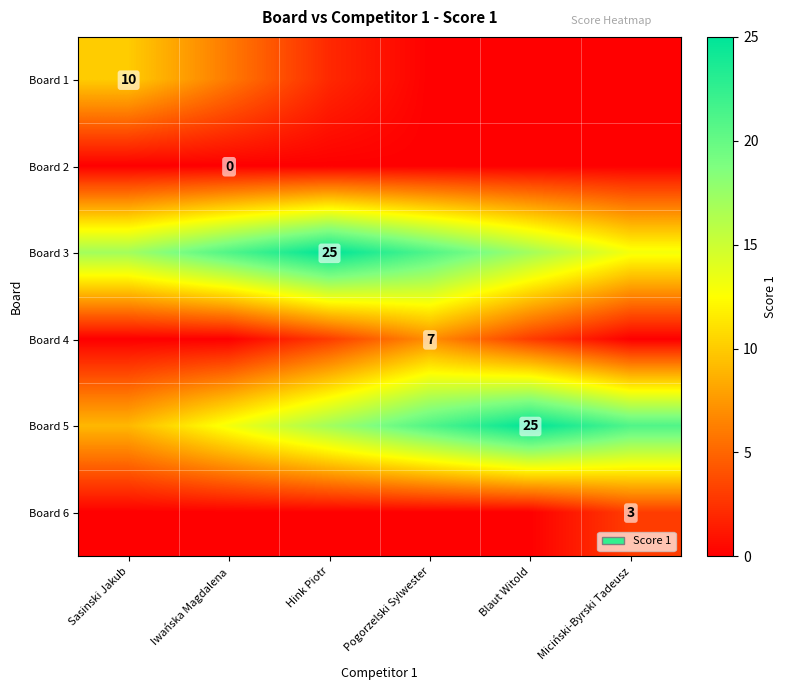

The value of Board 6 at Miciński-Byrski Tadeusz is 1. True or false?

False